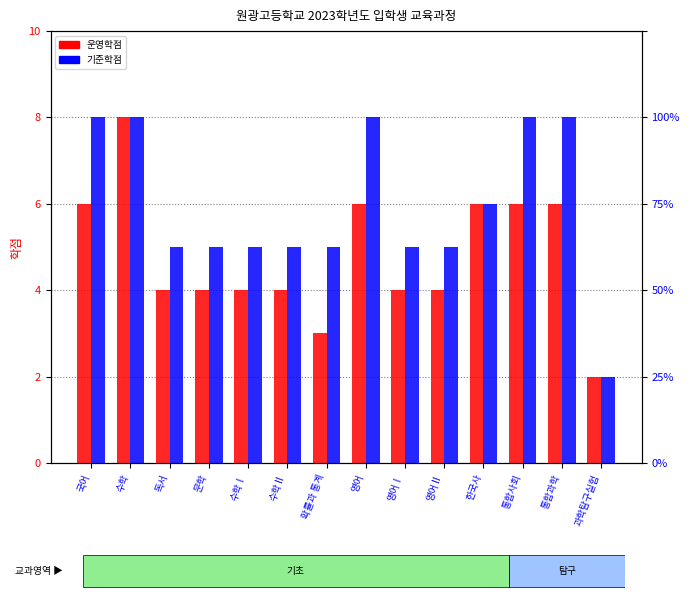

What is the label of the 7th bar from the right?

영어